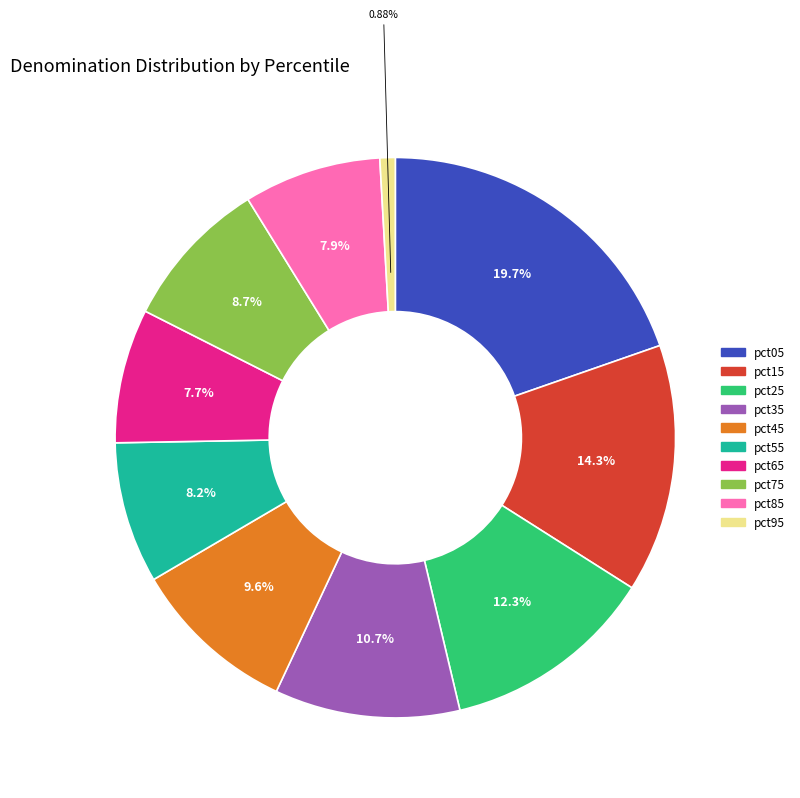

What portion of the pie excludes pct75?

91.3%